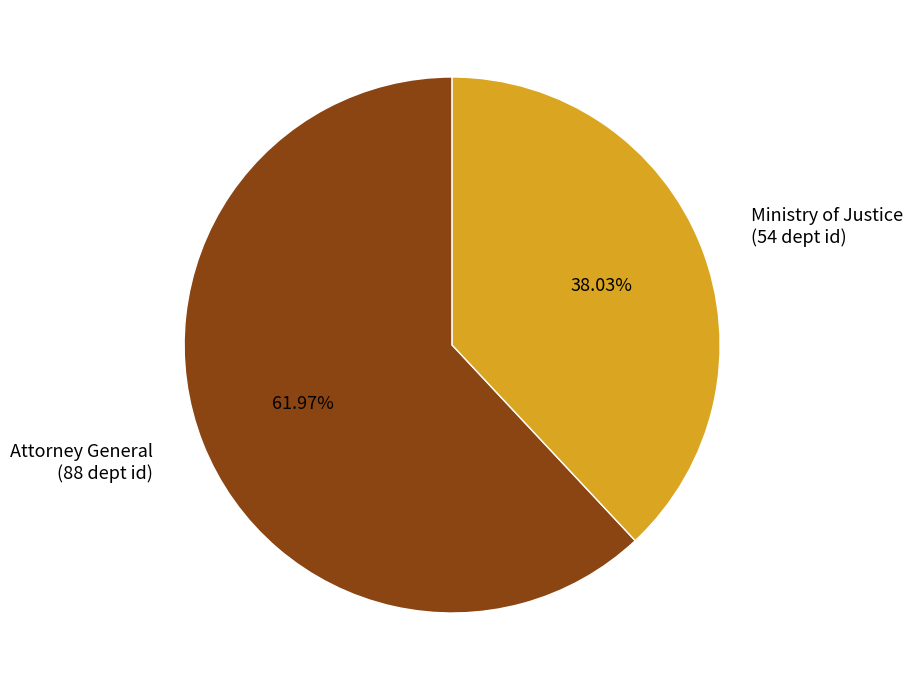

Count the number of slices in the pie.

2